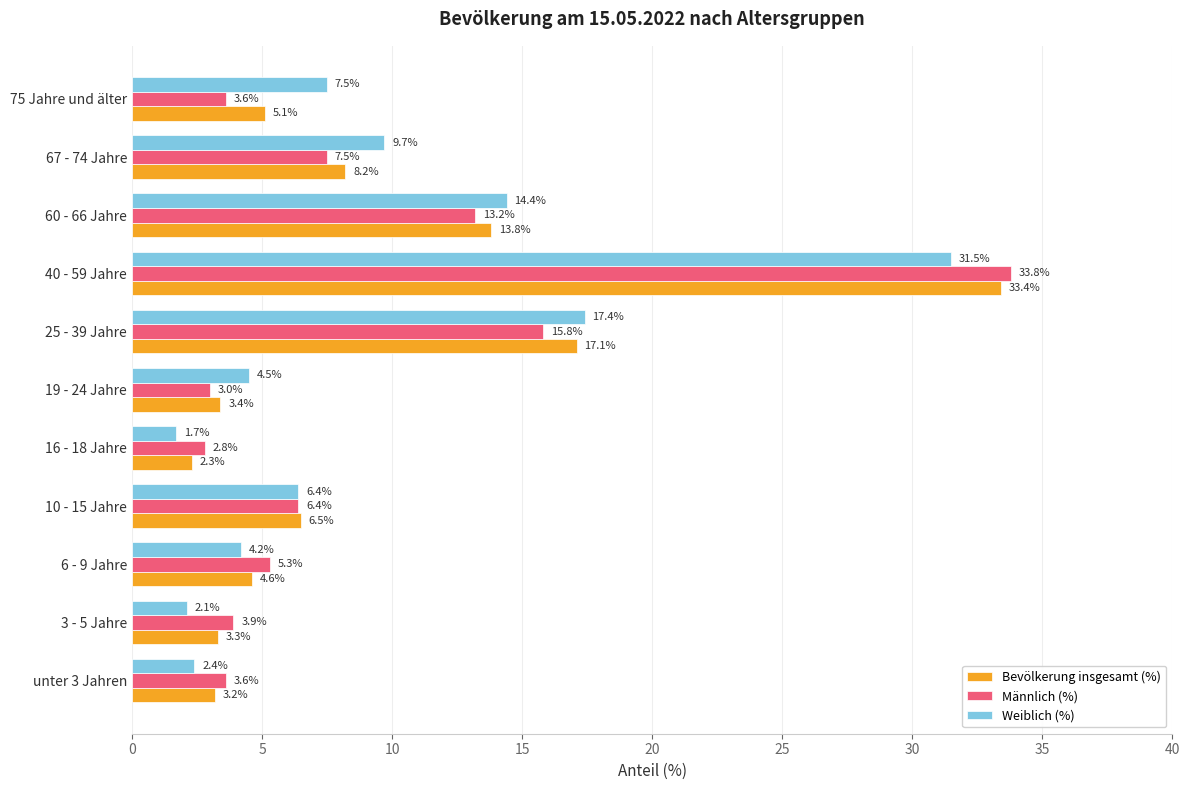

What is the total value across all series at 60 - 66 Jahre?

41.4